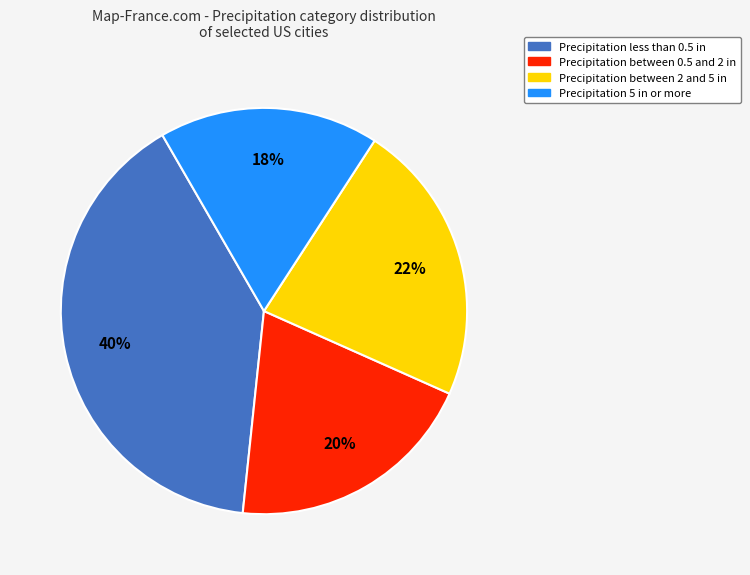

To the nearest percent, what is the average slice percentage?

25%